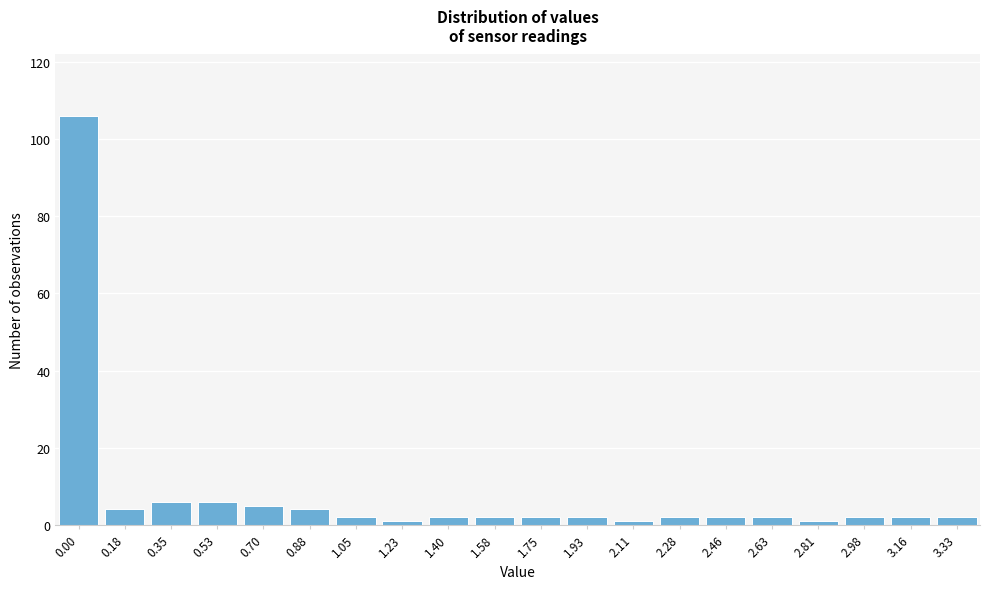

Reading left to right, extract all data points from this chart.

106	4	6	6	5	4	2	1	2	2	2	2	1	2	2	2	1	2	2	2